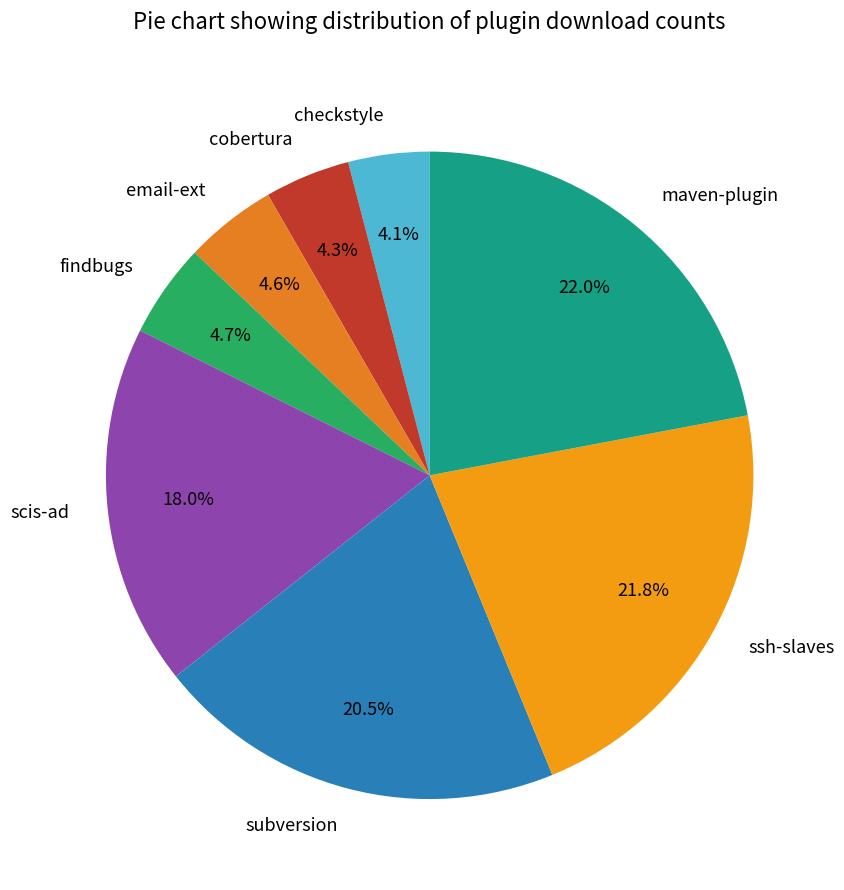

What is the ratio of the value at ssh-slaves to the value at findbugs?

4.6